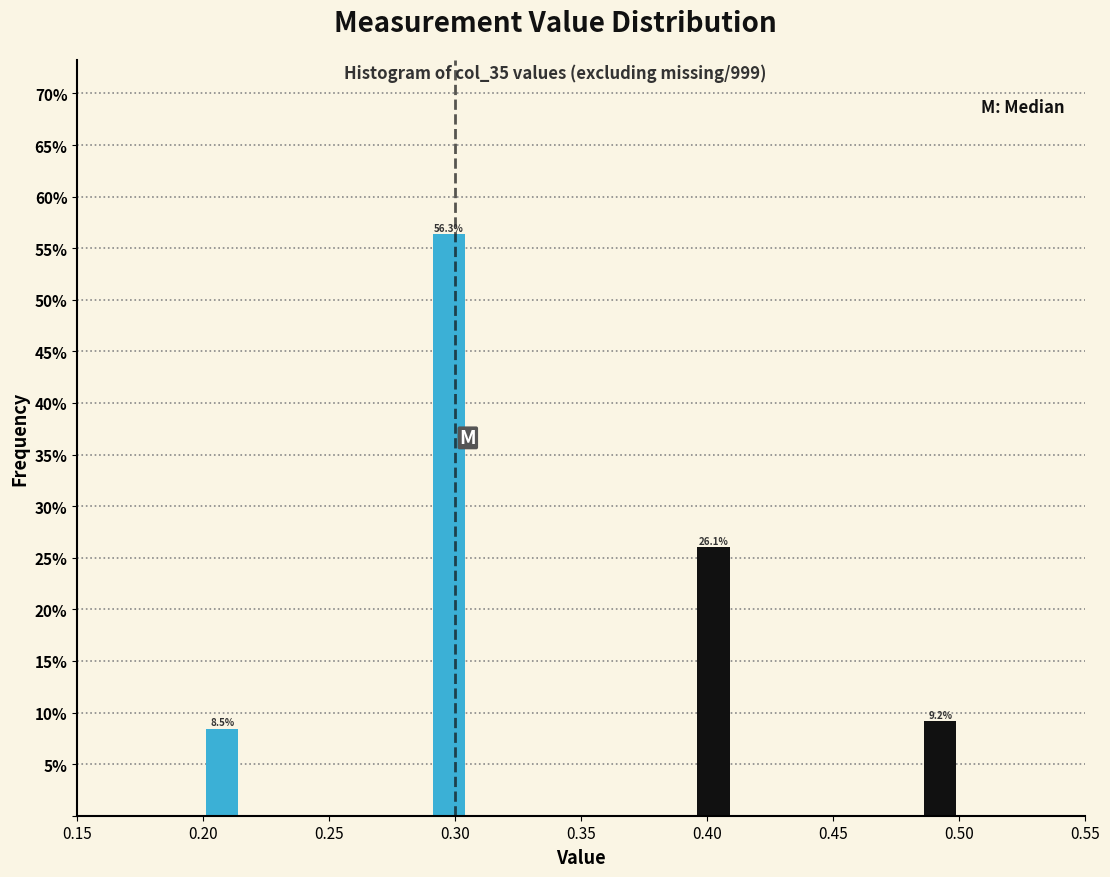

Read against the x-axis, roughly where is the centre of the tallest bar?

0.300